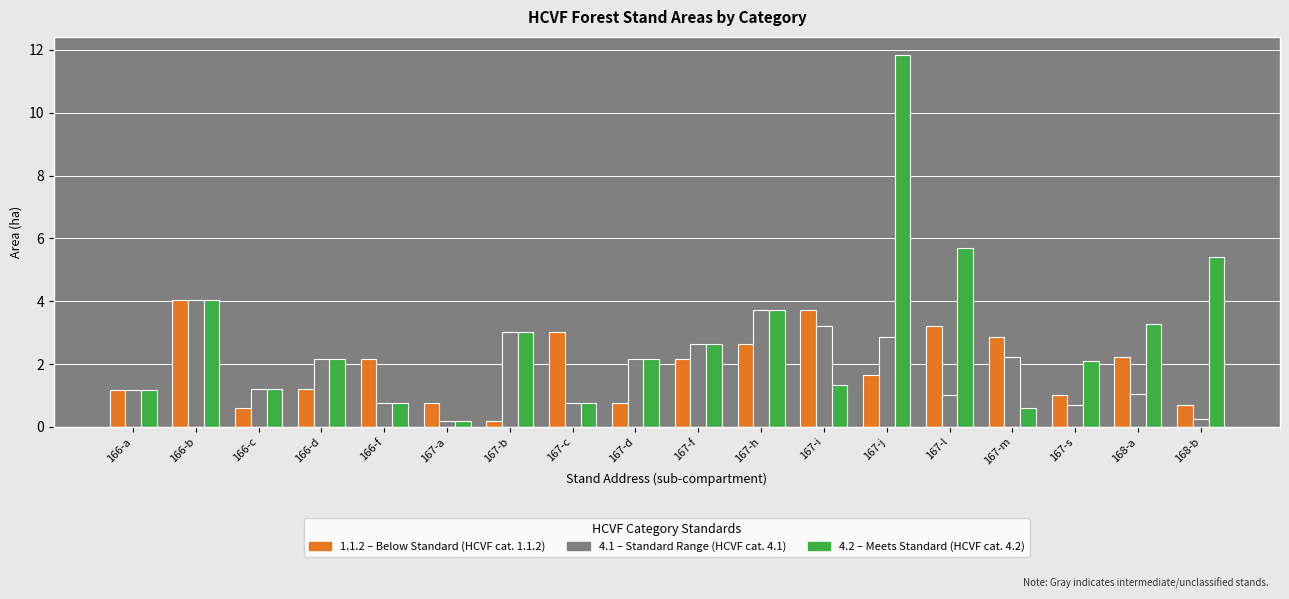

At which category is the sum across all series the highest?

167-j